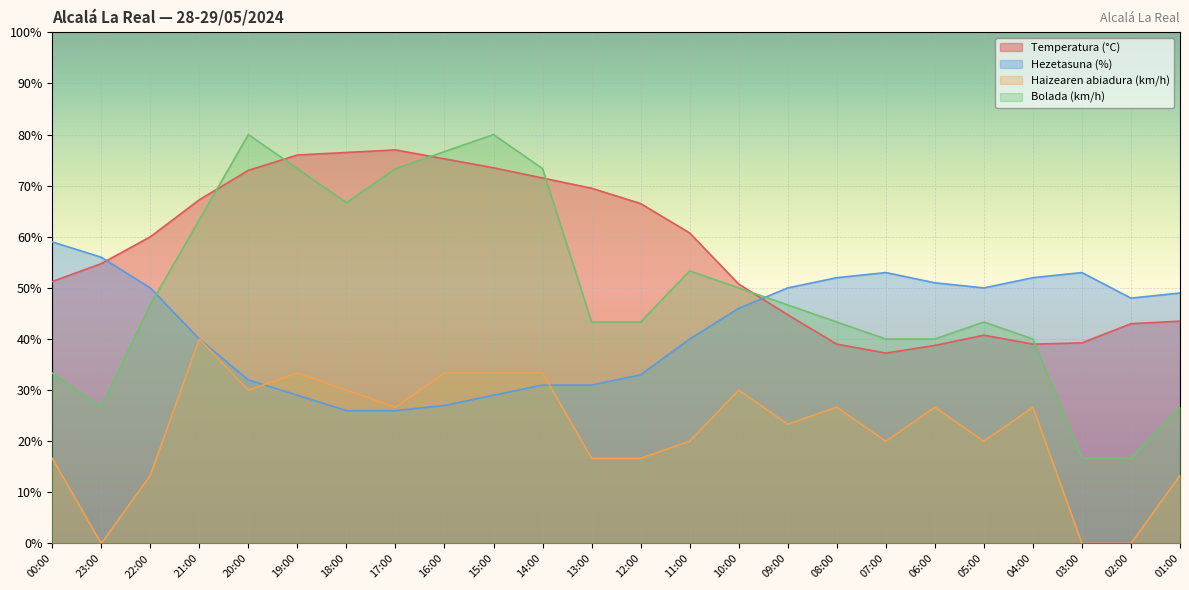

How many categories are shown in the chart?

24